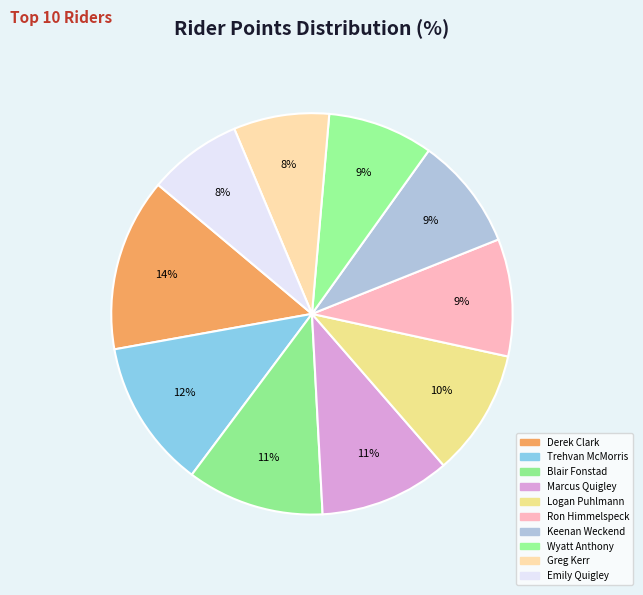

Rank the categories by value from lowest to highest.

Emily Quigley, Greg Kerr, Wyatt Anthony, Keenan Weckend, Ron Himmelspeck, Logan Puhlmann, Marcus Quigley, Blair Fonstad, Trehvan McMorris, Derek Clark